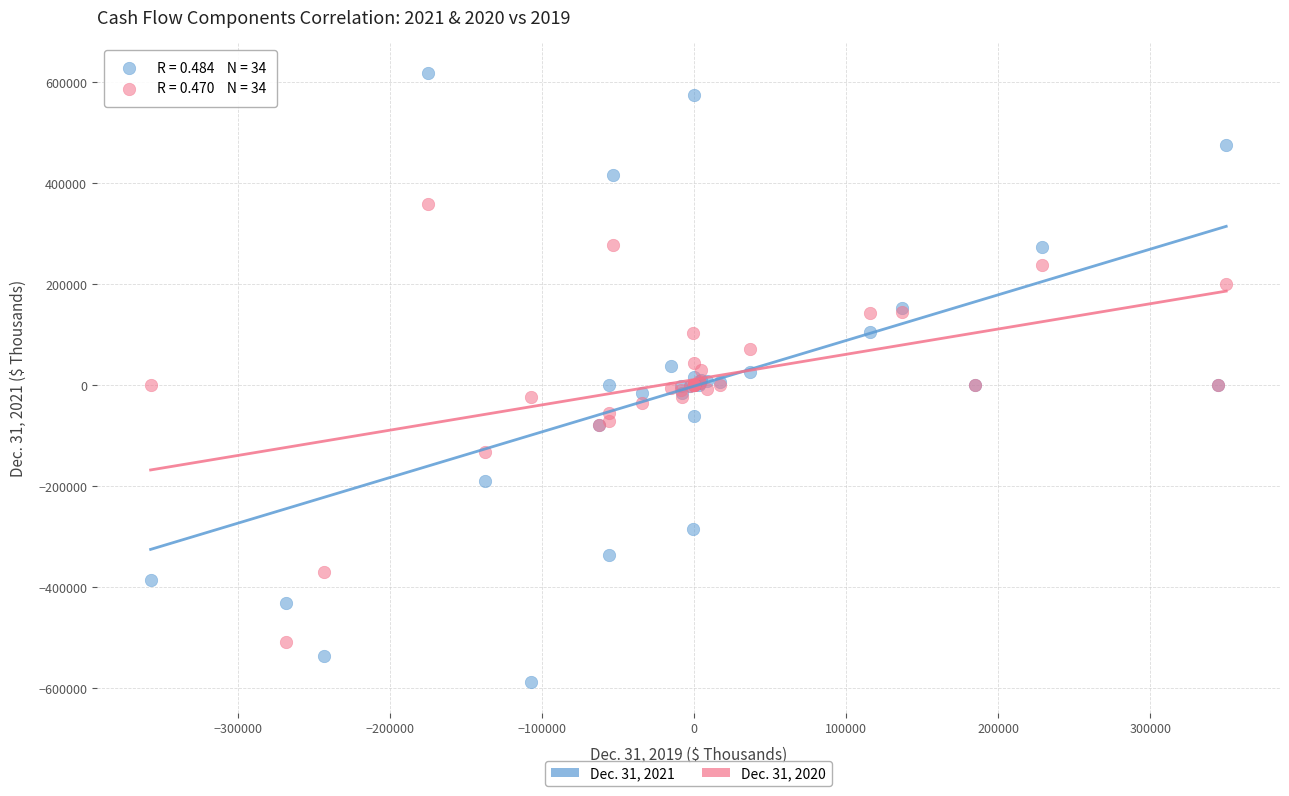

What is the X range (max minus min) for the scatter plot?

707144